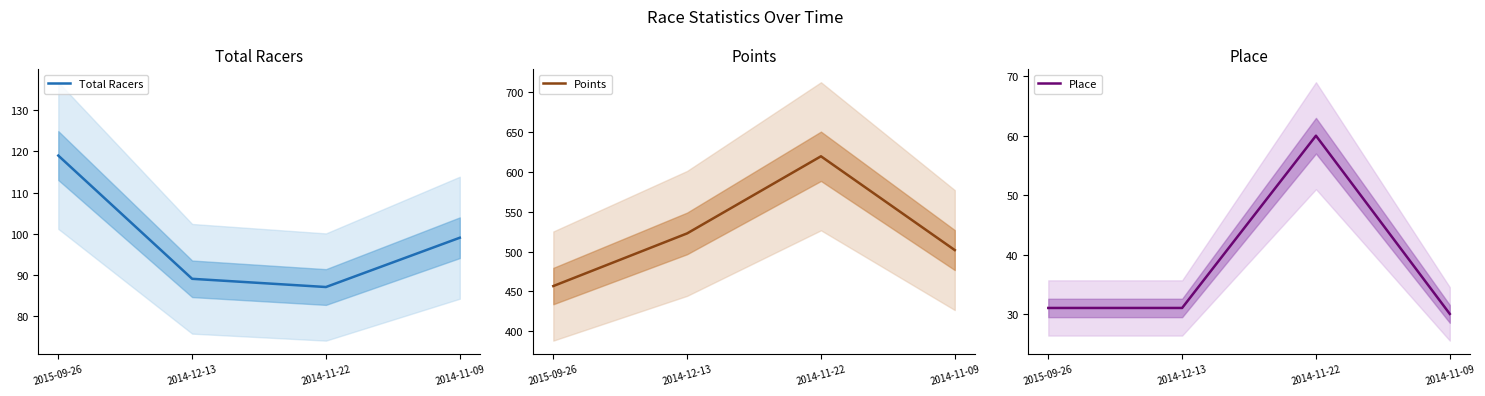

Rank the categories by Total Racers value from lowest to highest.

2014-11-22, 2014-12-13, 2014-11-09, 2015-09-26